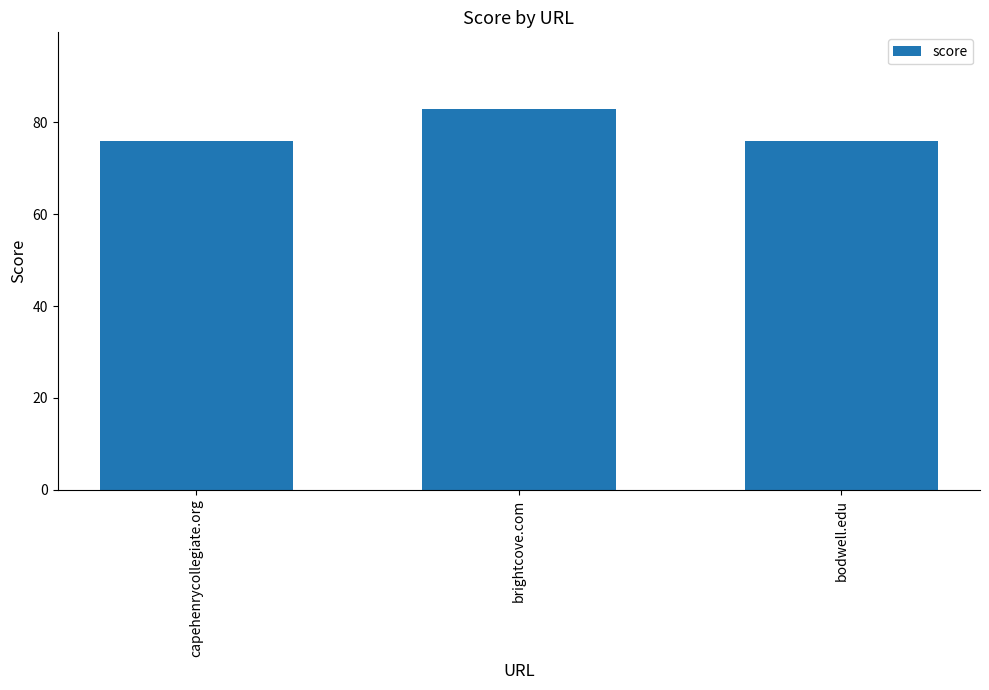

What is the average value?

78